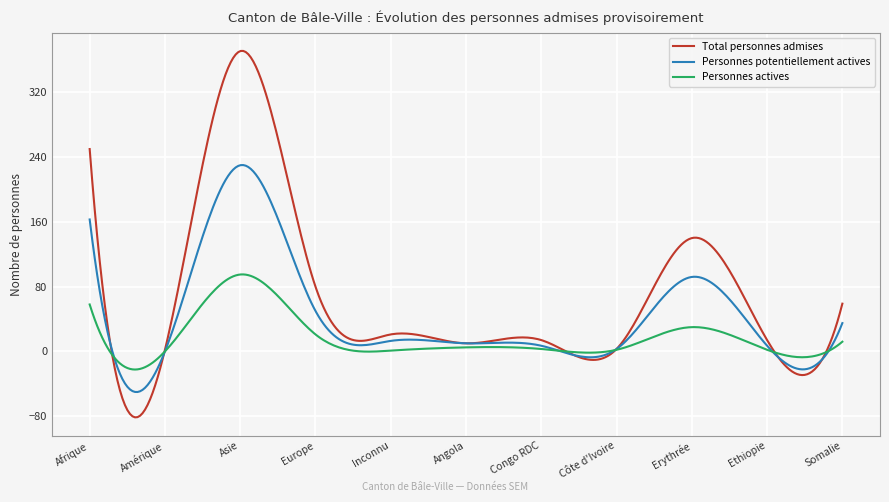

Rank the series by their average value, from highest to lowest.

Total personnes admises, Personnes potentiellement actives, Personnes actives